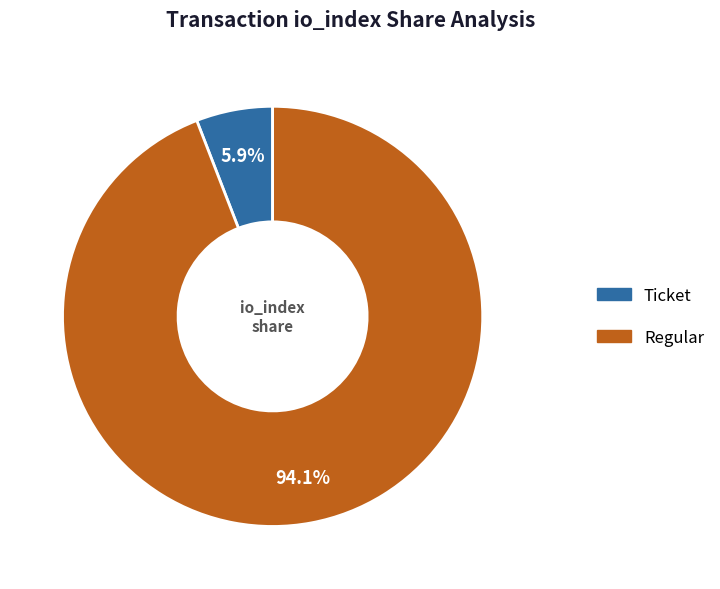

Between Ticket and Regular, which is larger?

Regular